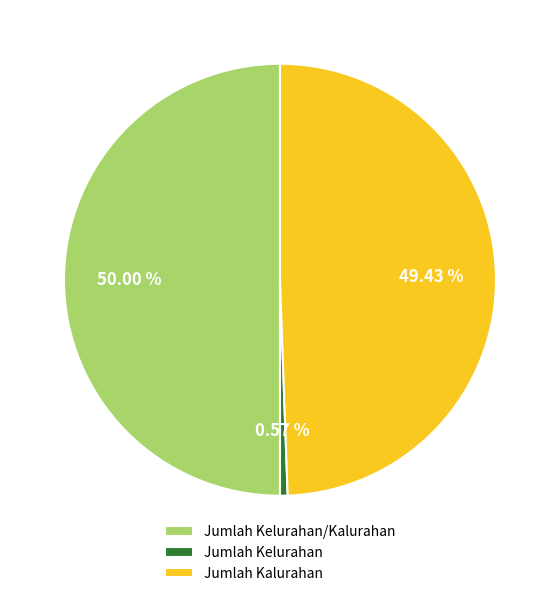

To the nearest percent, what percentage of the pie is Jumlah Kelurahan/Kalurahan?

50%